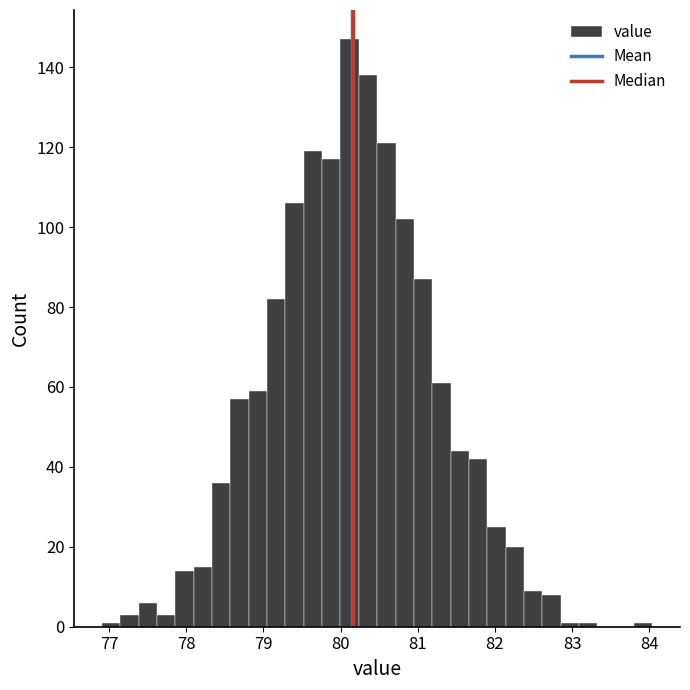

Around what value on the x-axis is the tallest bar? Give the approximate position of its centre, as read against the axis.

80.1